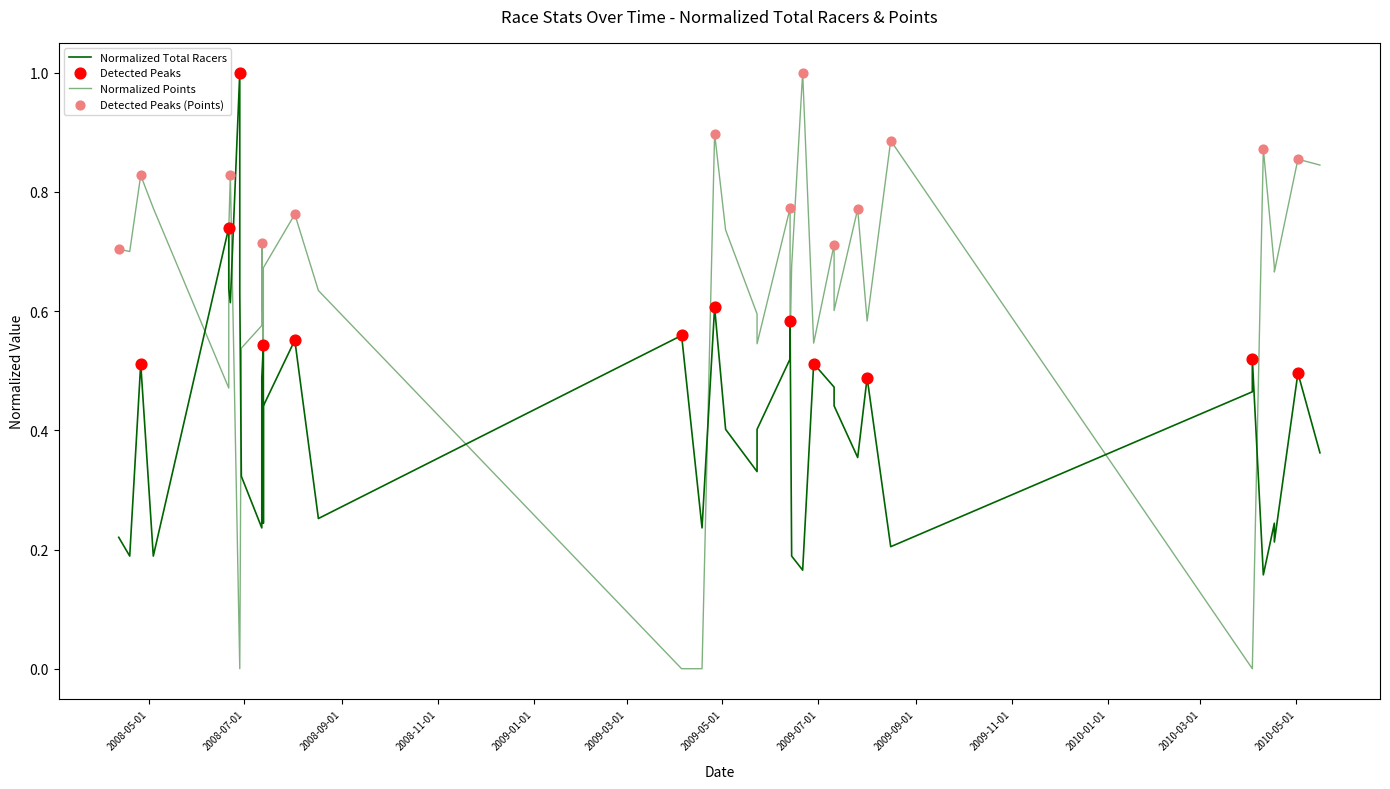

At how many categories does at least one series exceed 0?

40